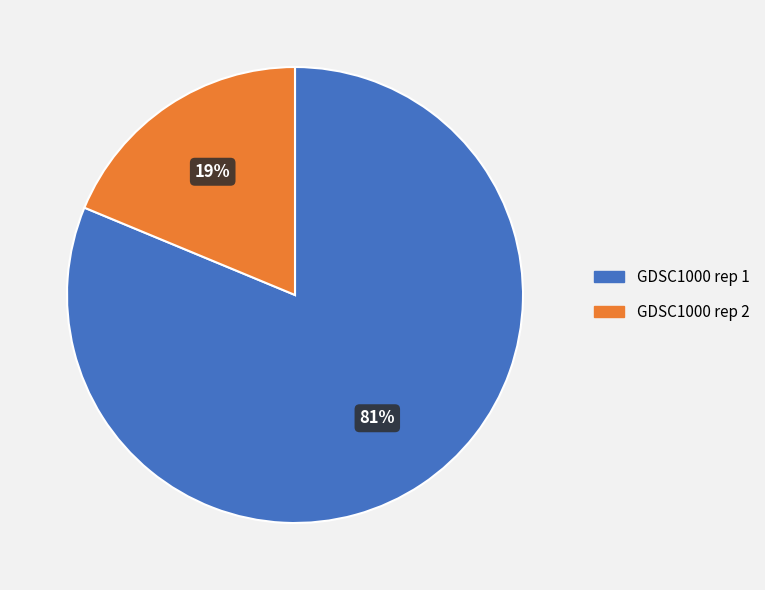

How many segments does this pie chart have?

2